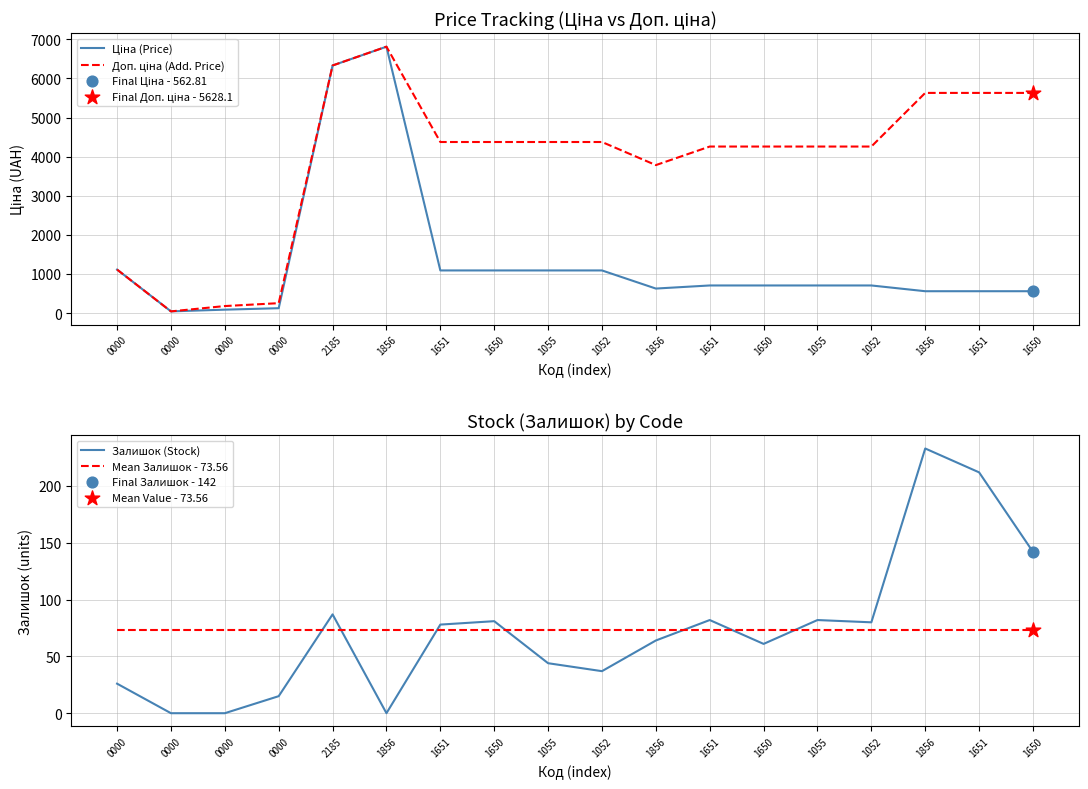

Which series has the largest Y range (max minus min)?

Ціна (Price)